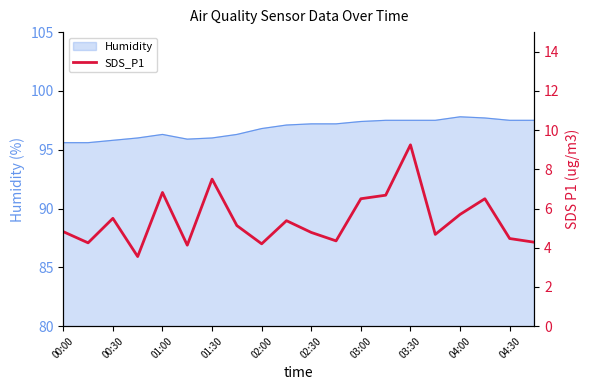

The value of Humidity at 04:30 is 25.9. True or false?

False